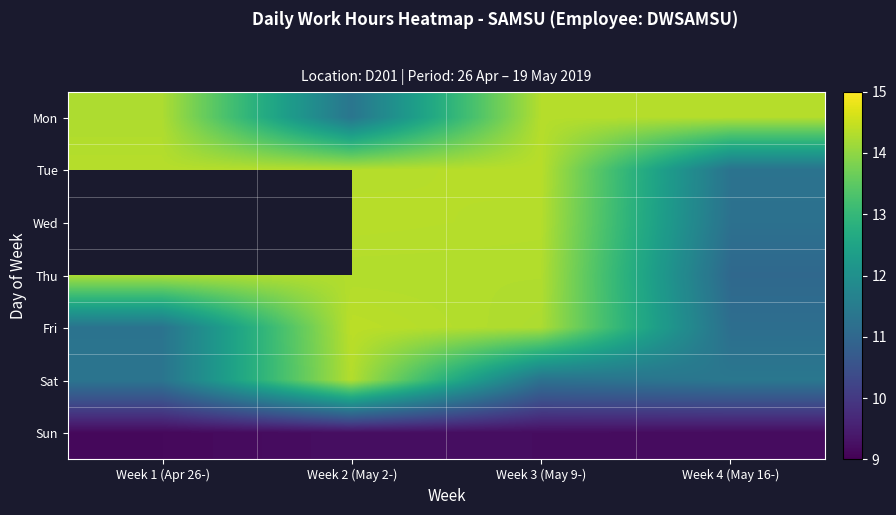

What is the difference between the highest and lowest values at Week 2 (May 2-)?

5.2